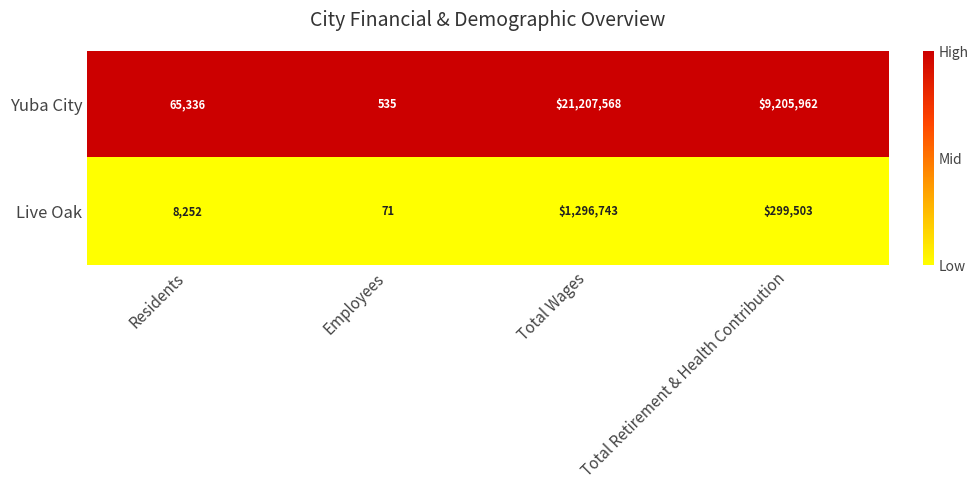

Reading right to left, extract all data points from this chart.

Yuba City: 9205962	21207568	535	65336
Live Oak: 299503	1296743	71	8252